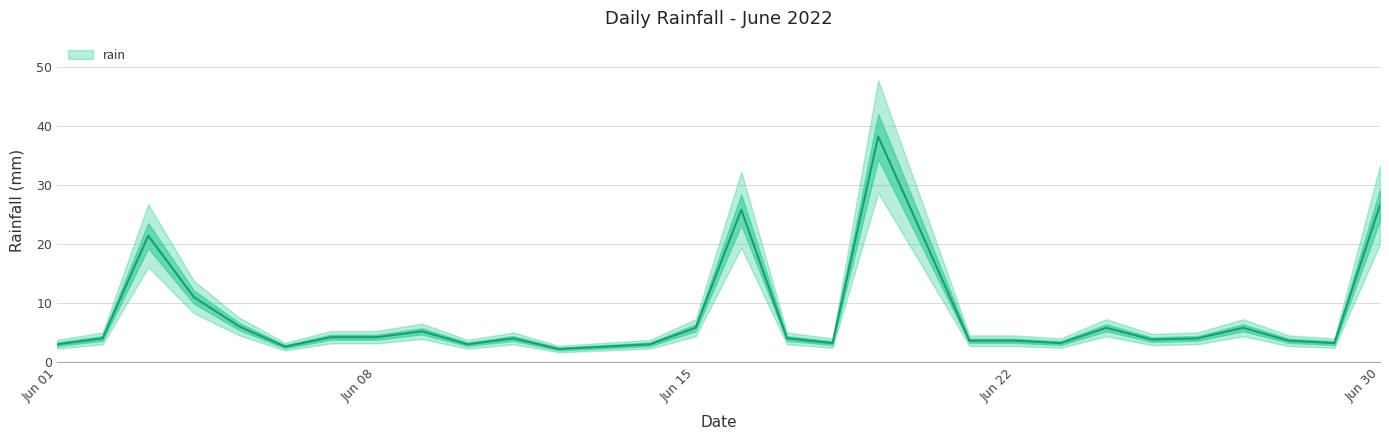

What is the difference between the maximum and minimum values?

36.0